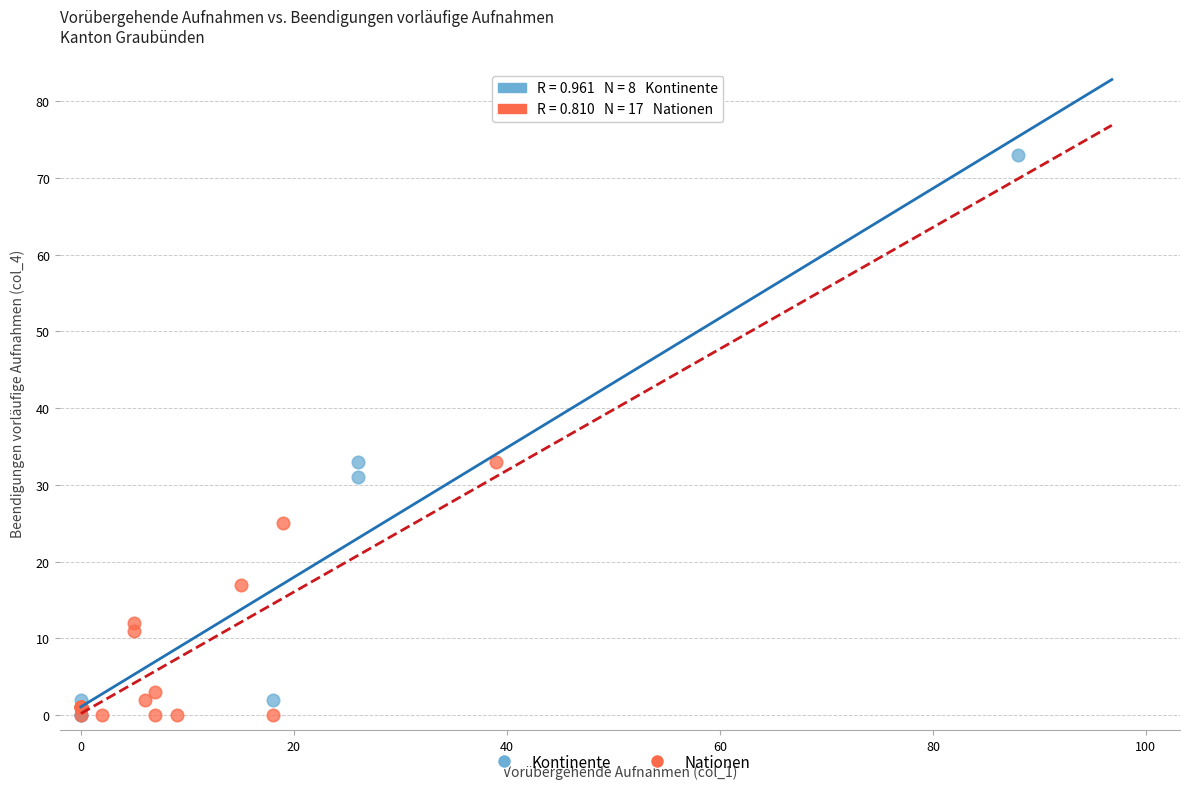

Which series has the widest spread of Y values?

Kontinente